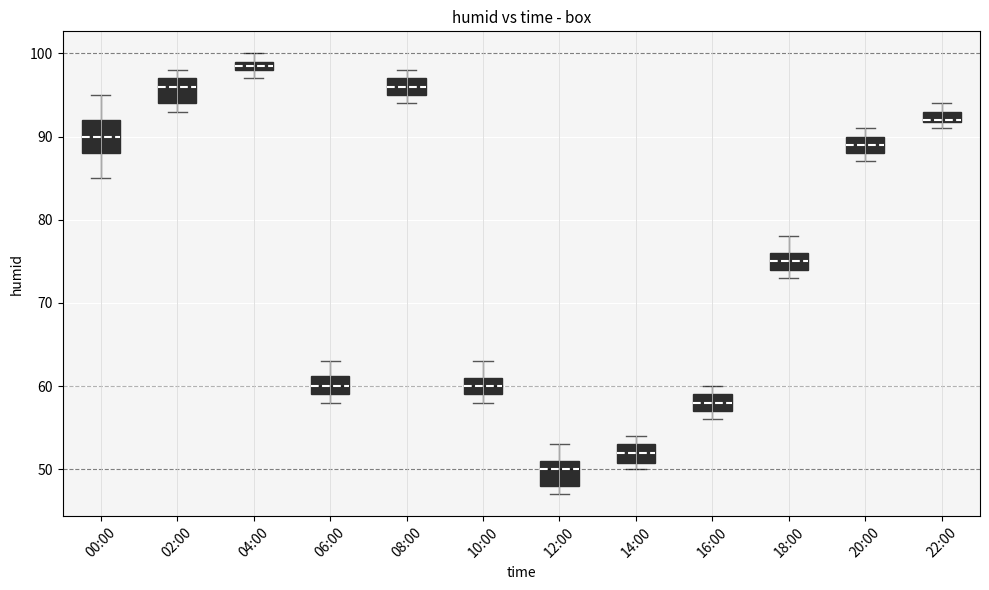

Where is the lower edge of the box for 04:00 on the y-axis? The values are not printed on the chart, so give them approximately, as read against the axis.

98